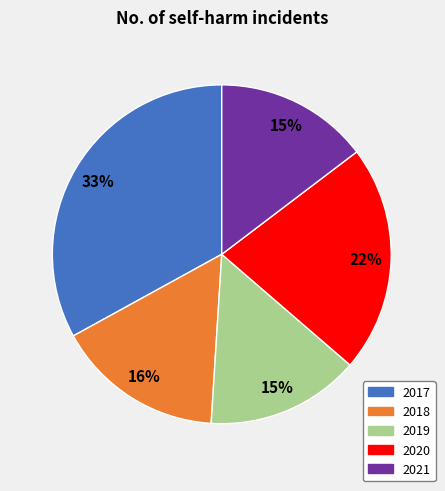

Count the number of slices in the pie.

5